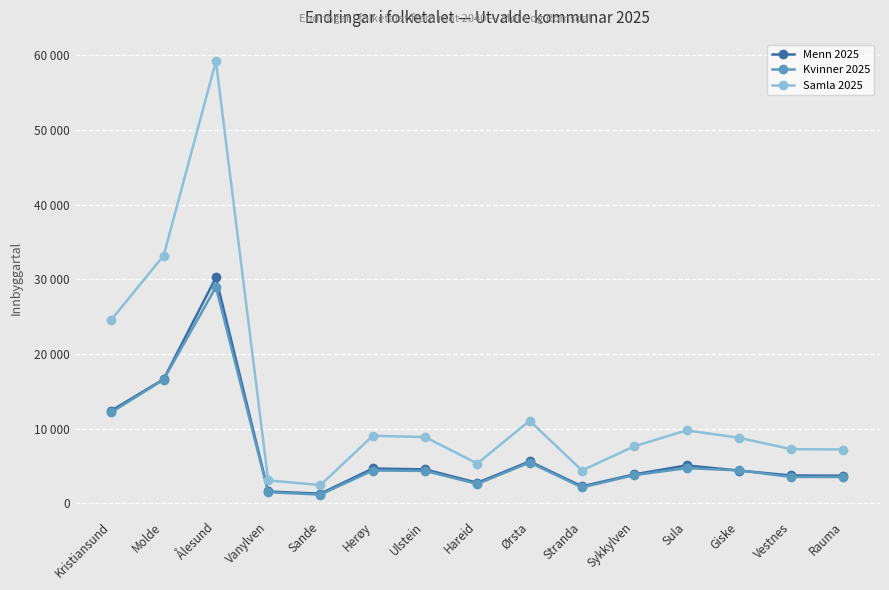

Which series has the largest total across all categories?

Samla 2025